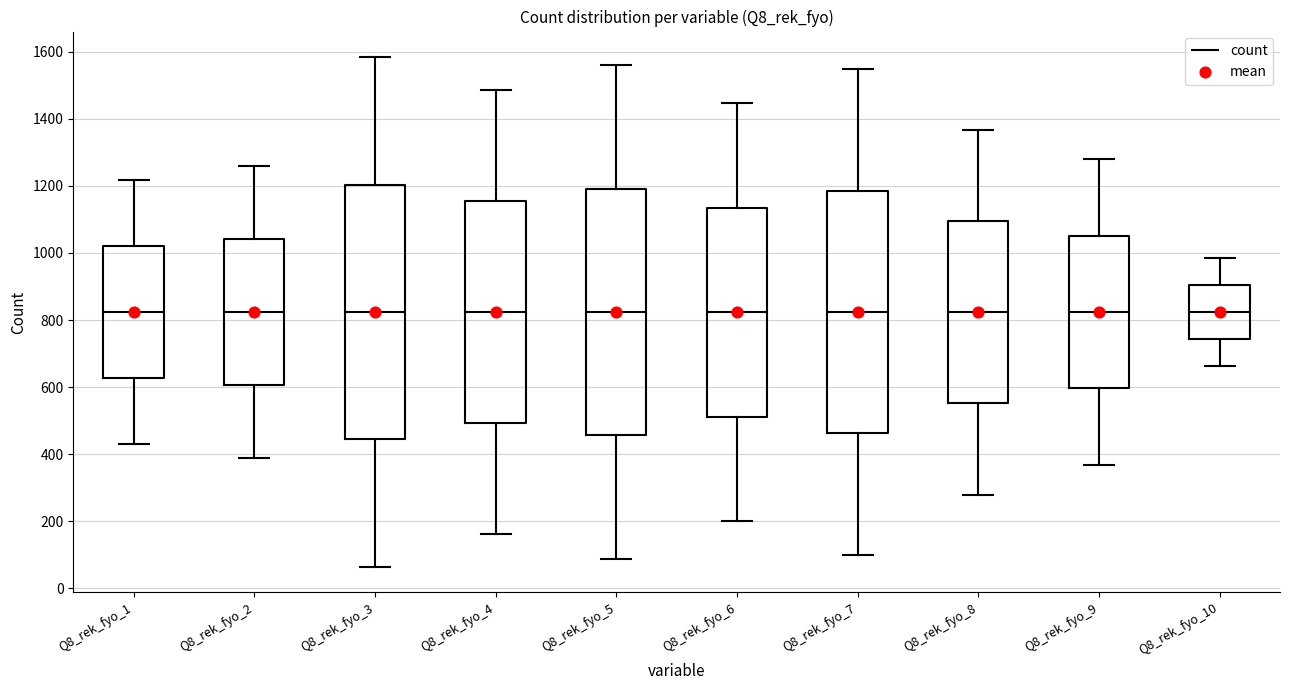

Comparing the boxes themselves (not the whiskers), which one is the tallest?

Q8_rek_fyo_3